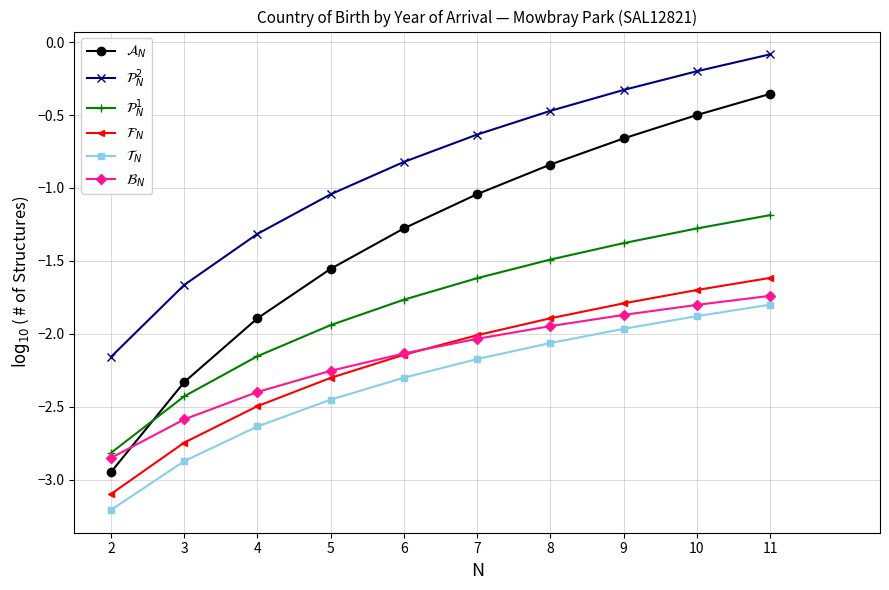

Between 2 and 7, which series saw the biggest shift?

$\mathcal{A}_N$